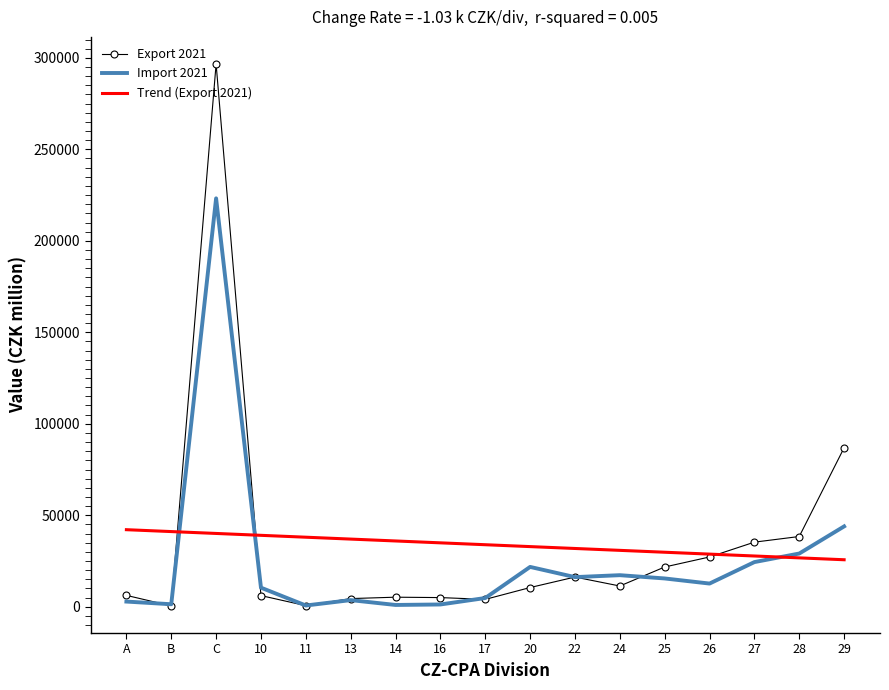

At which category does Export 2021 reach its first local peak?

C